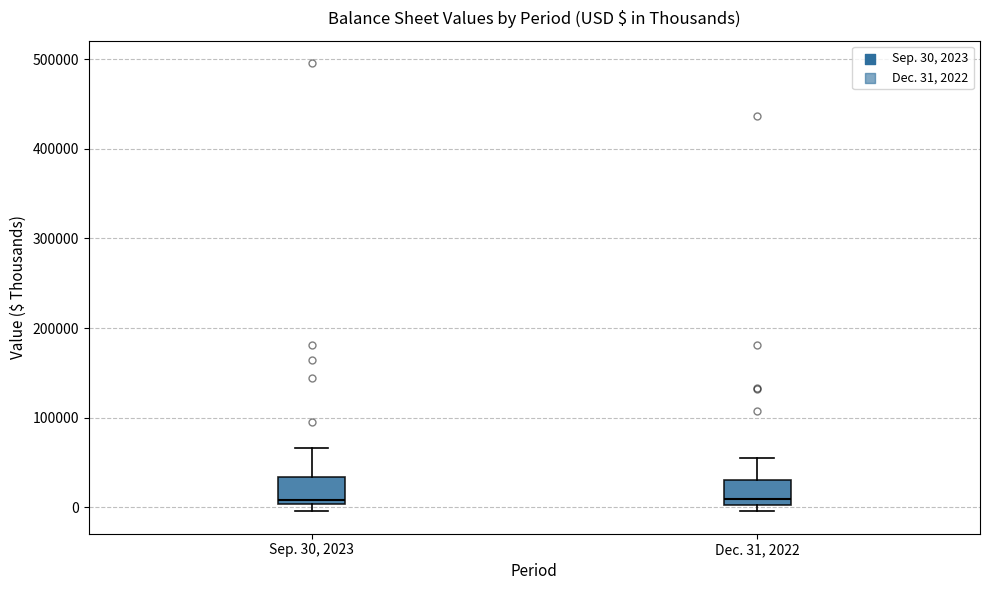

Where does the upper whisker of the box for Sep. 30, 2023 end on the y-axis? The values are not printed on the chart, so give them approximately, as read against the axis.

70000